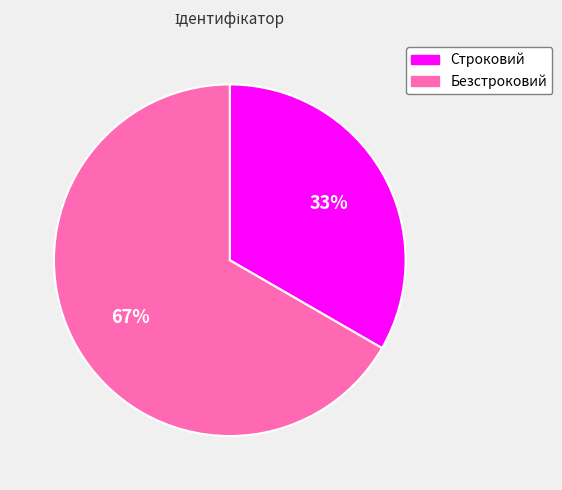

To the nearest percent, what portion does Безстроковий represent?

67%